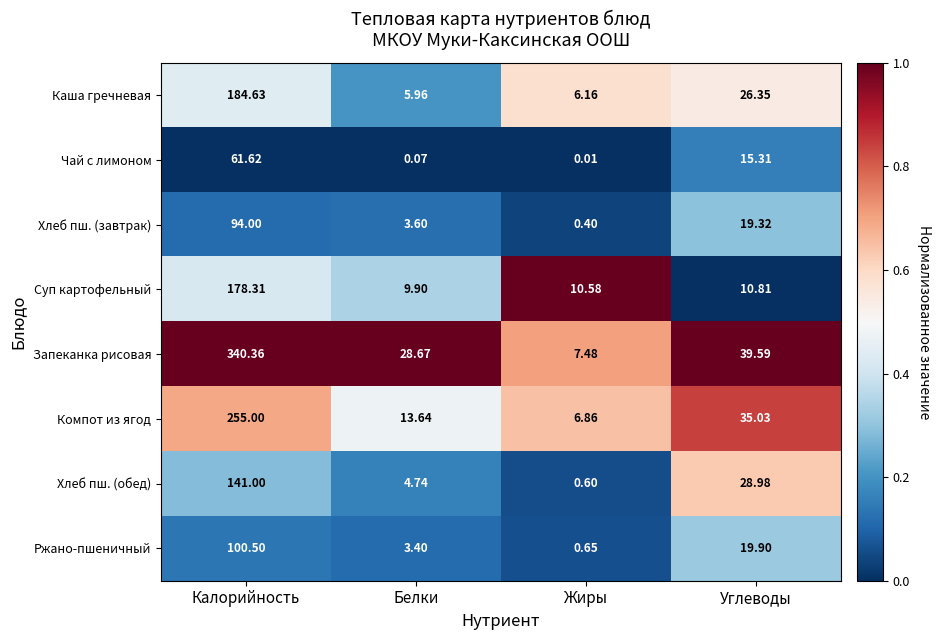

Which series has the largest range (max minus min)?

Запеканка рисовая